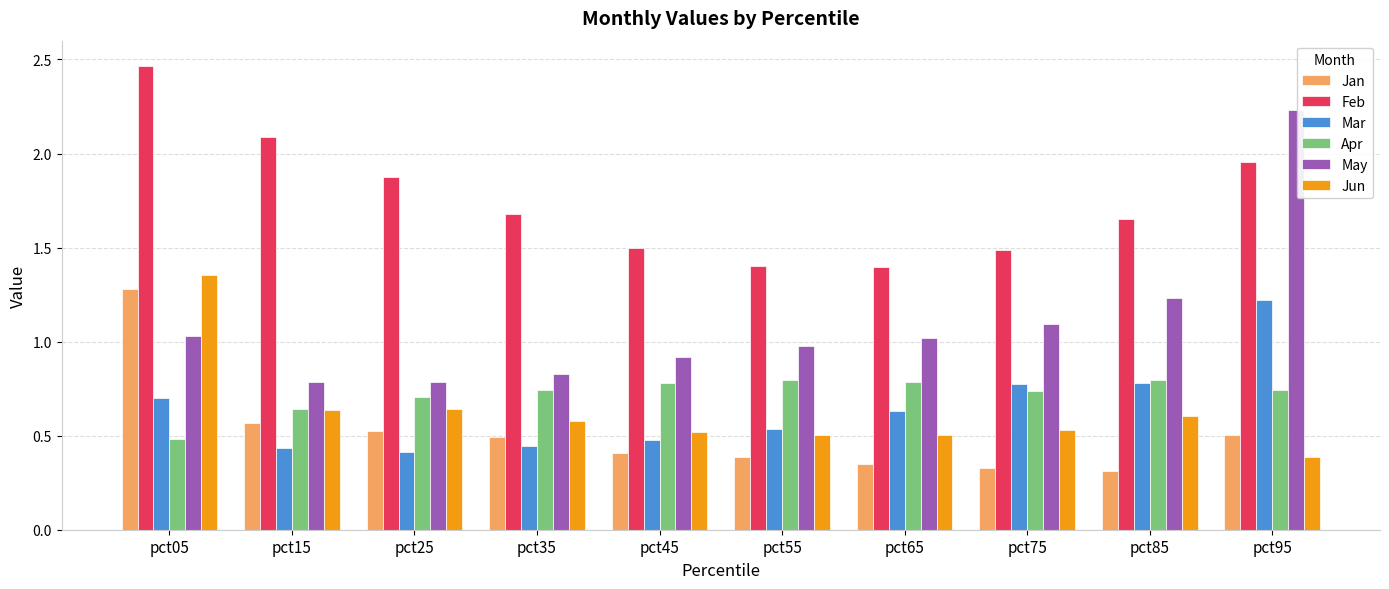

What is the value of the May bar at the 5th from the left?

0.9